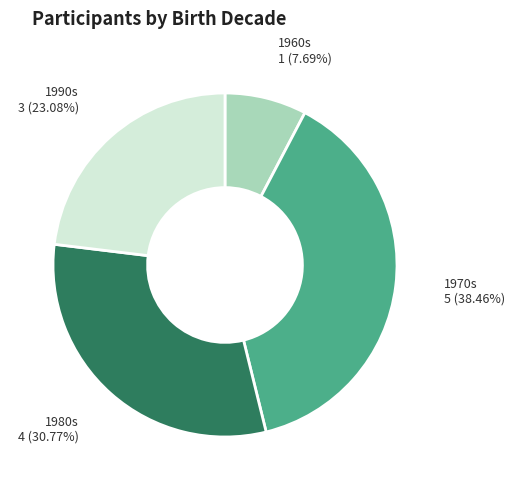

Does 1960s account for over 50% of the chart?

No